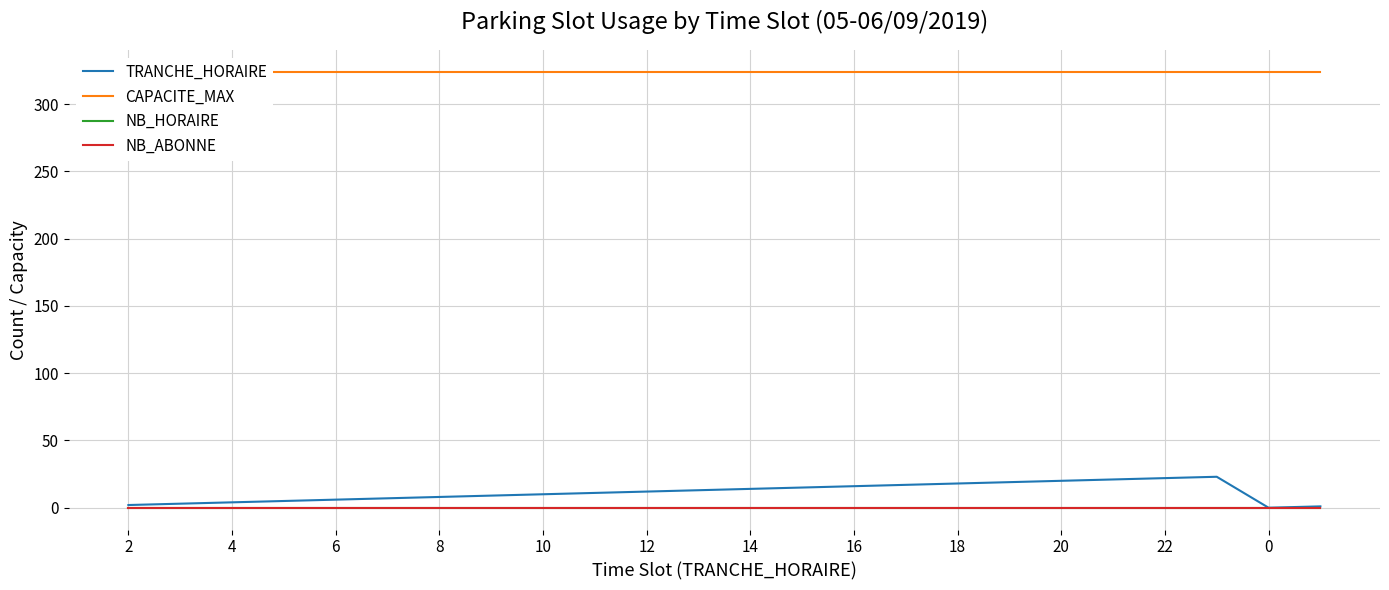

List the series in order of their peak value, lowest first.

NB_HORAIRE, NB_ABONNE, TRANCHE_HORAIRE, CAPACITE_MAX